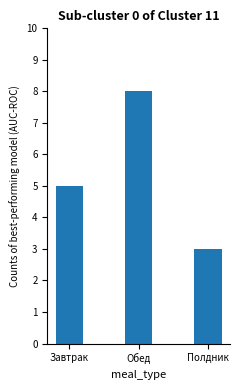

The chart shows a value of 8 at Обед. True or false?

True